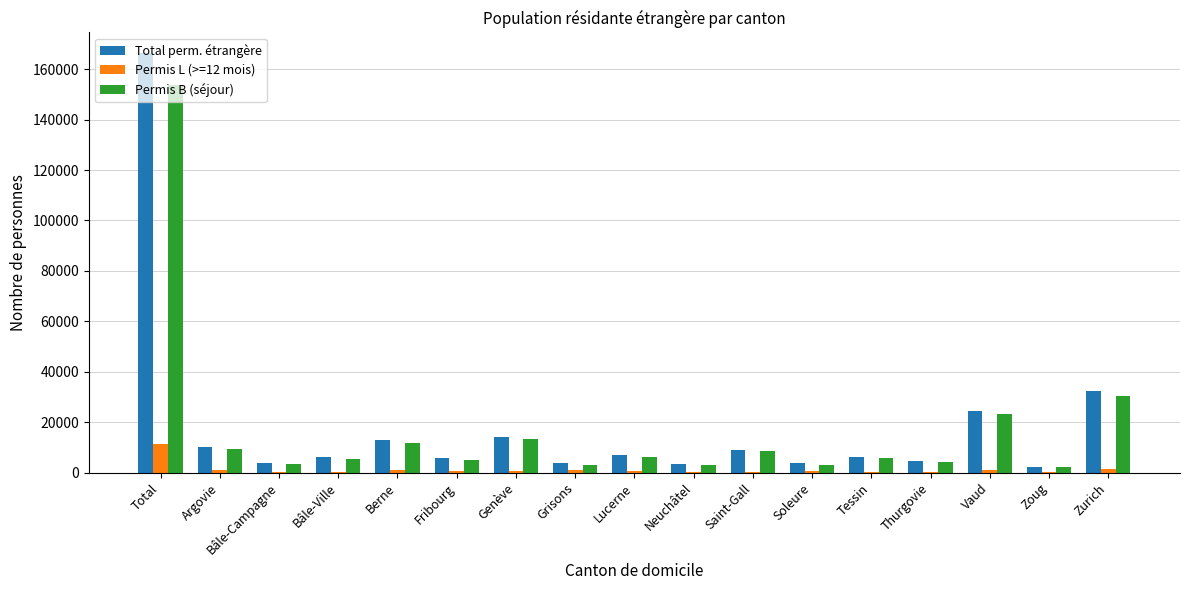

The value of Permis L (>=12 mois) at Bâle-Ville is 422. True or false?

True